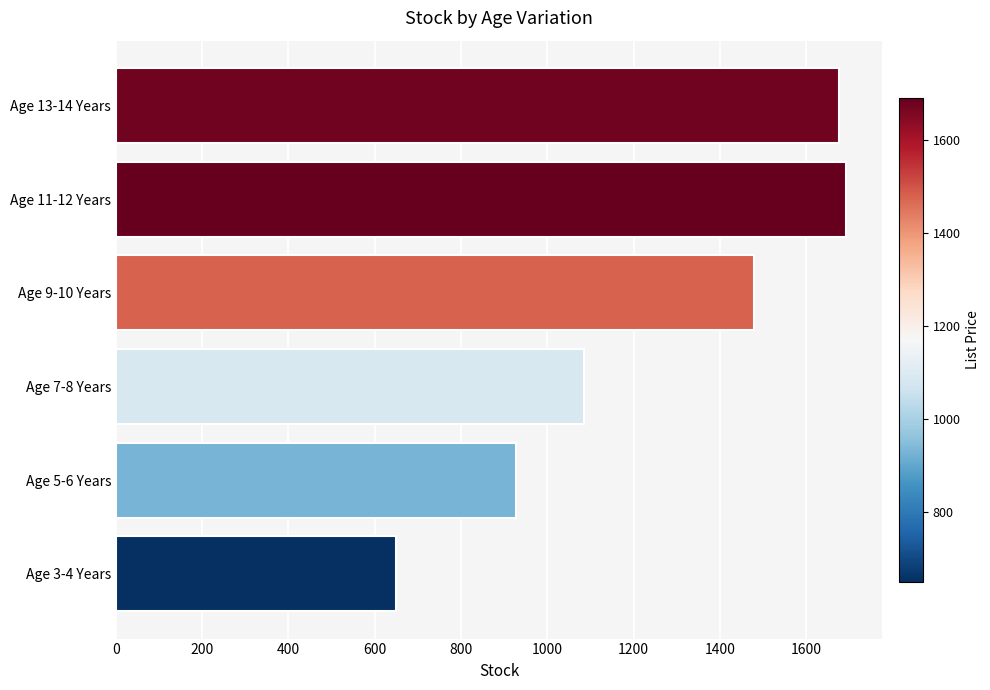

List the labels in order of value, smallest first.

Age 3-4 Years, Age 5-6 Years, Age 7-8 Years, Age 9-10 Years, Age 13-14 Years, Age 11-12 Years